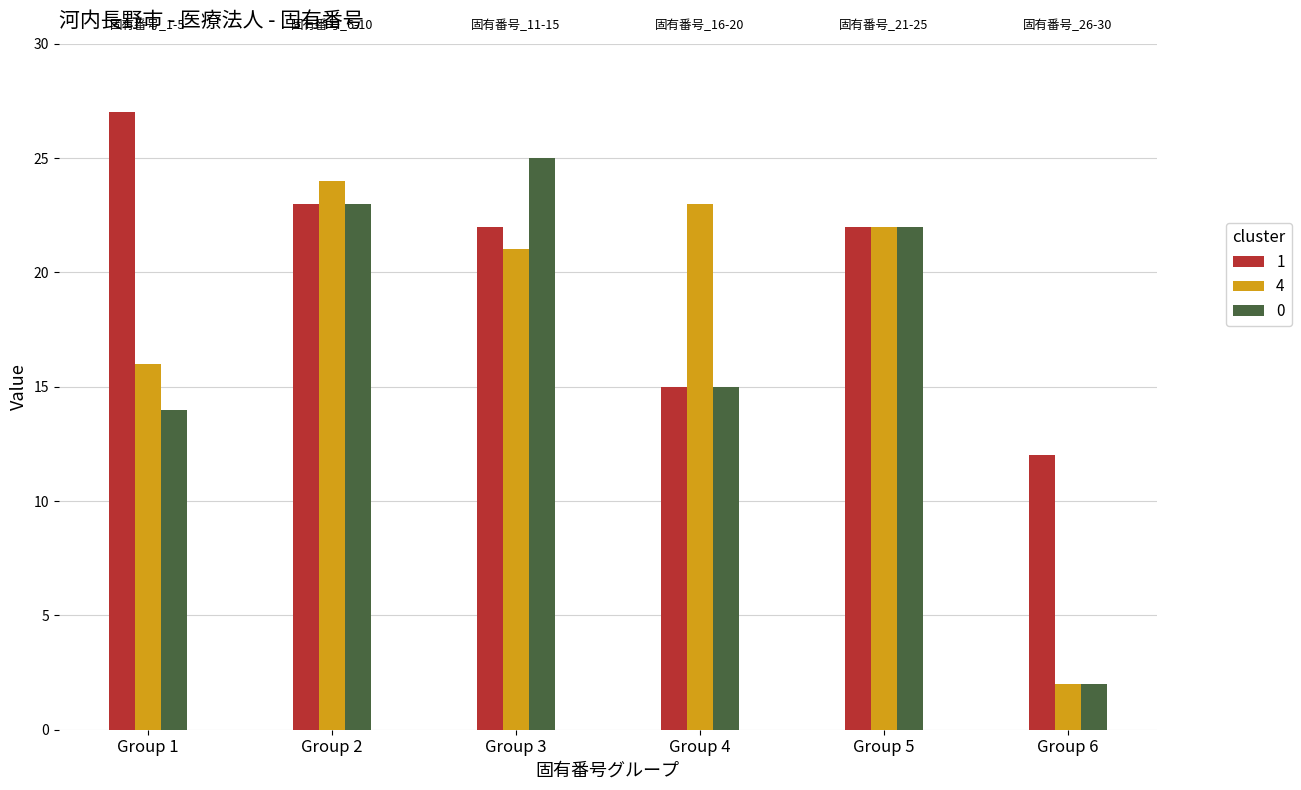

Which category has the highest value across all series?

Group 1